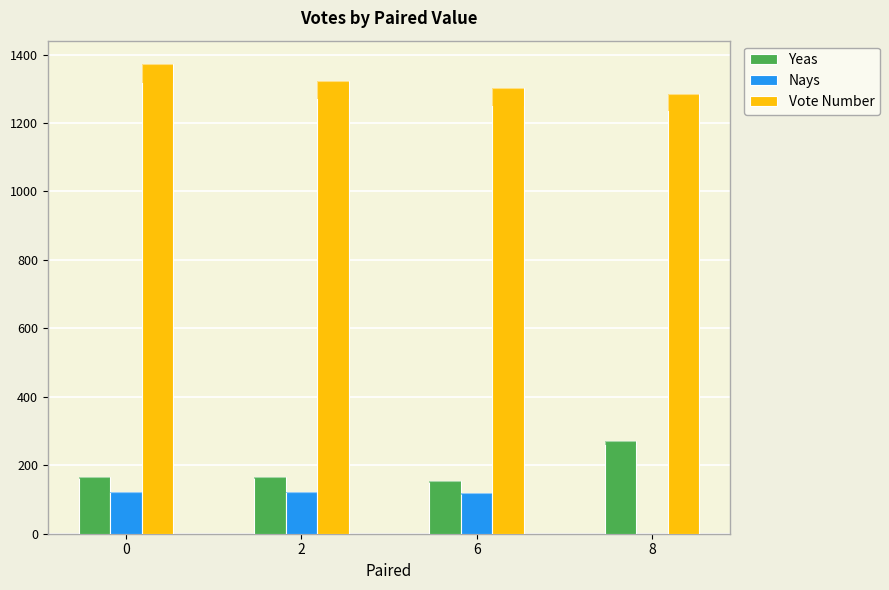

Which category has the lowest value in the Nays series?

8